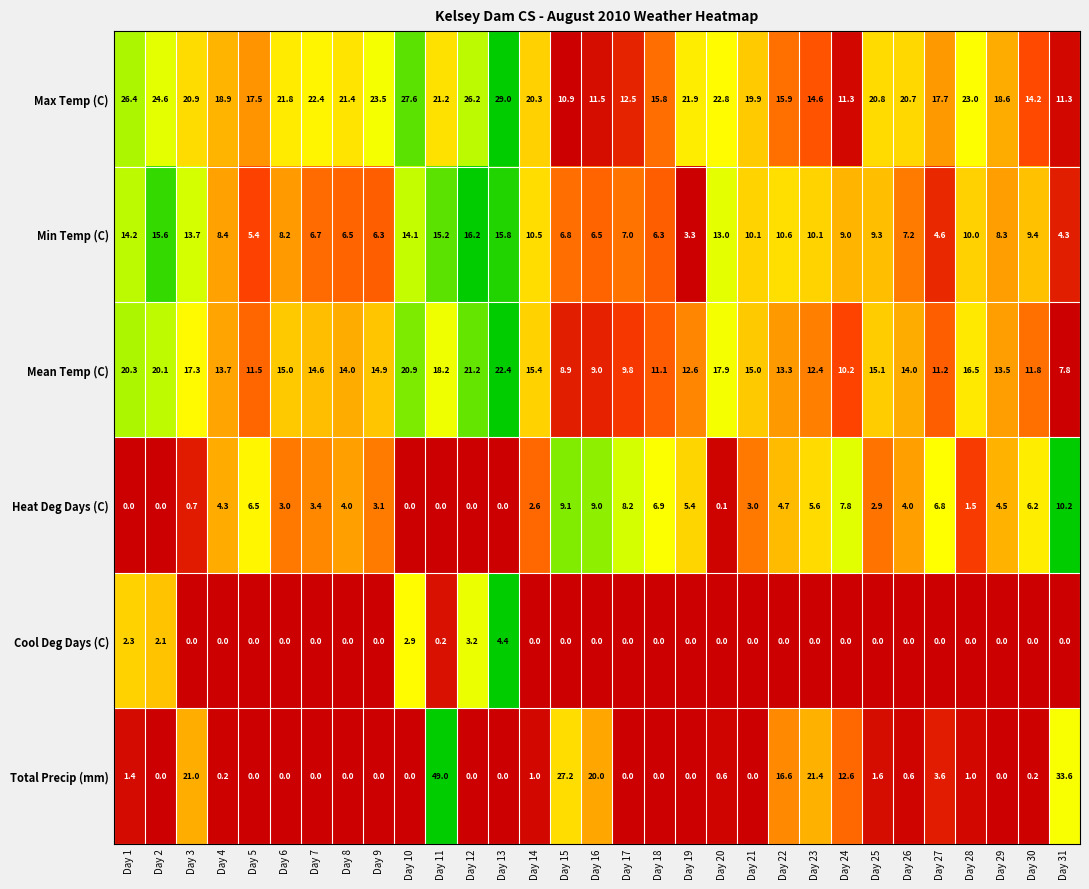

Which label corresponds to the largest value in the chart?

Day 11